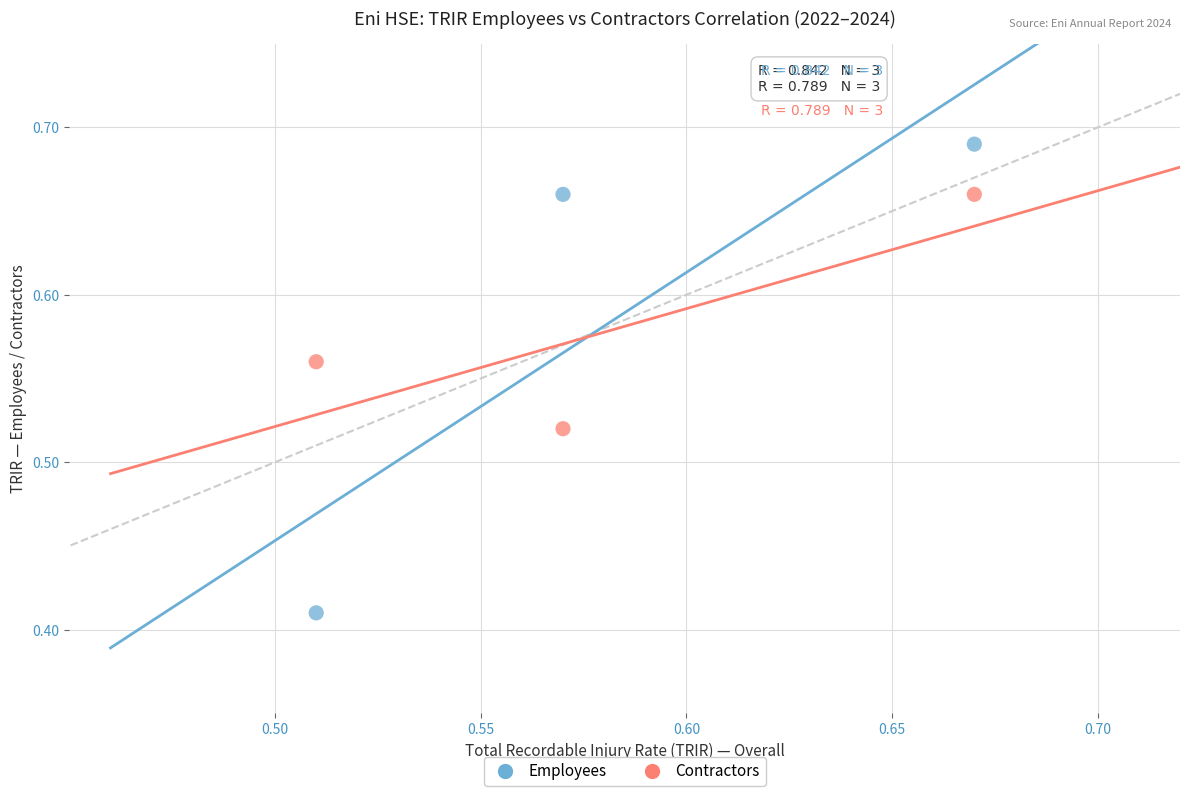

Across all data points, what is the range of Y values (max minus min)?

0.3